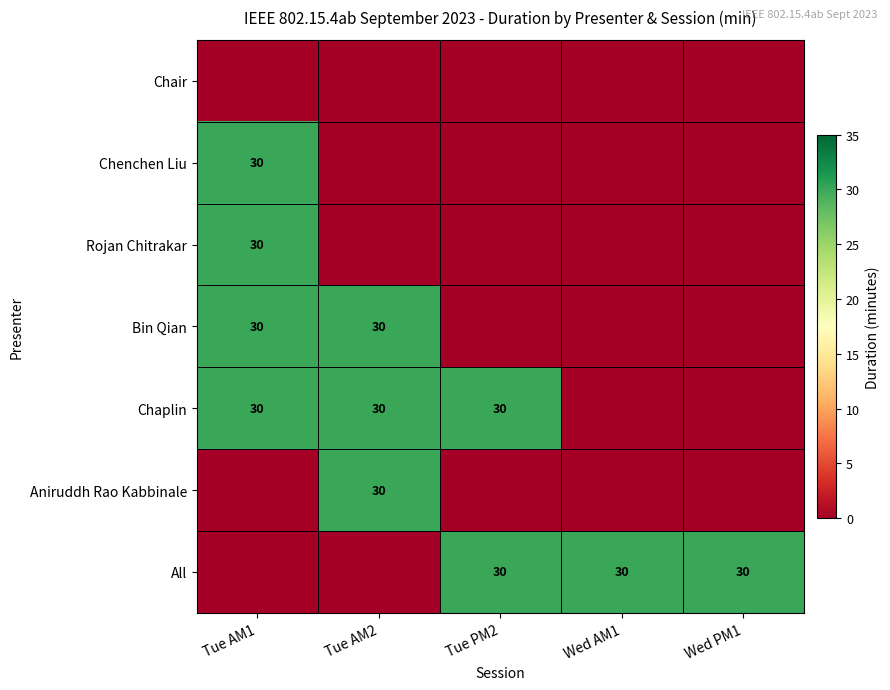

Is it true that Rojan Chitrakar equals 30 at Tue AM1?

True